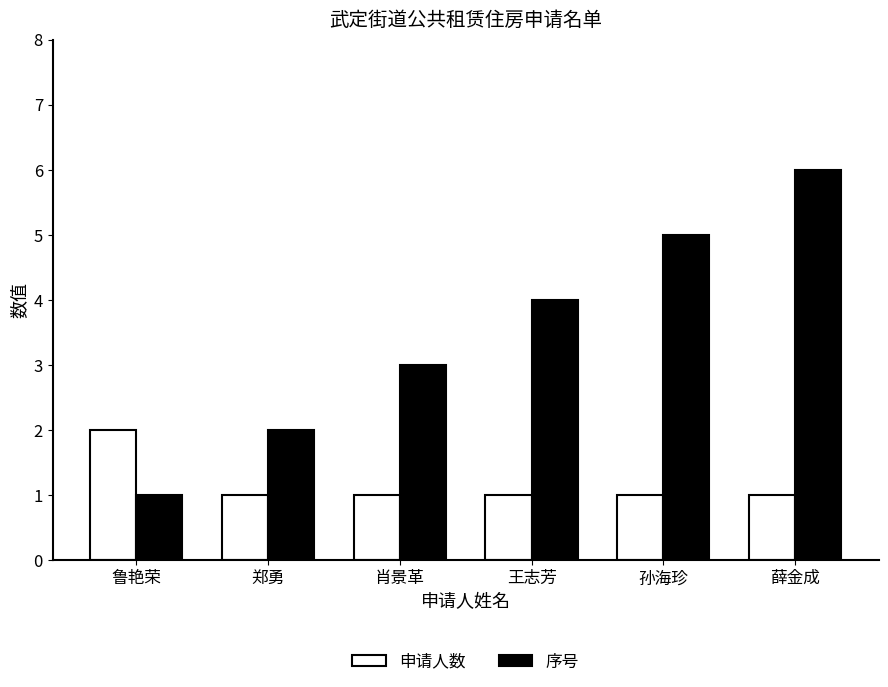

At 肖景革, list the series in order from largest to smallest.

序号, 申请人数